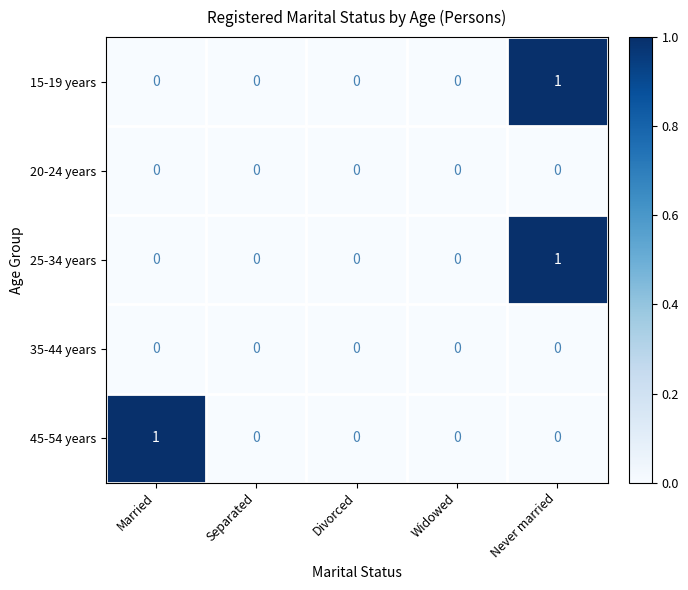

Is the value of 15-19 years at Never married greater than the value of 35-44 years at Separated?

Yes